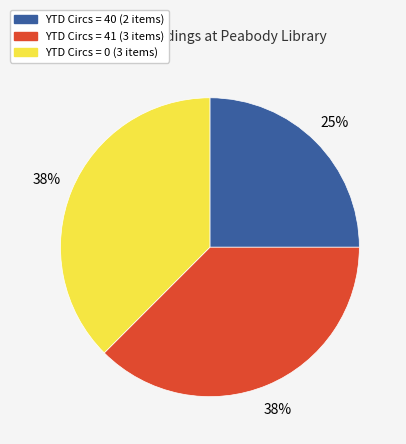

Is there any slice that represents more than half of the pie?

No